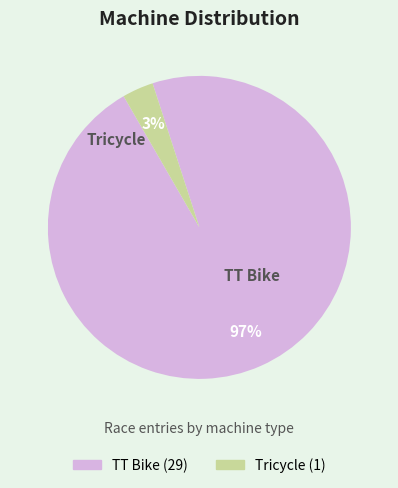

What percentage is the TT Bike slice, to the nearest percent?

97%